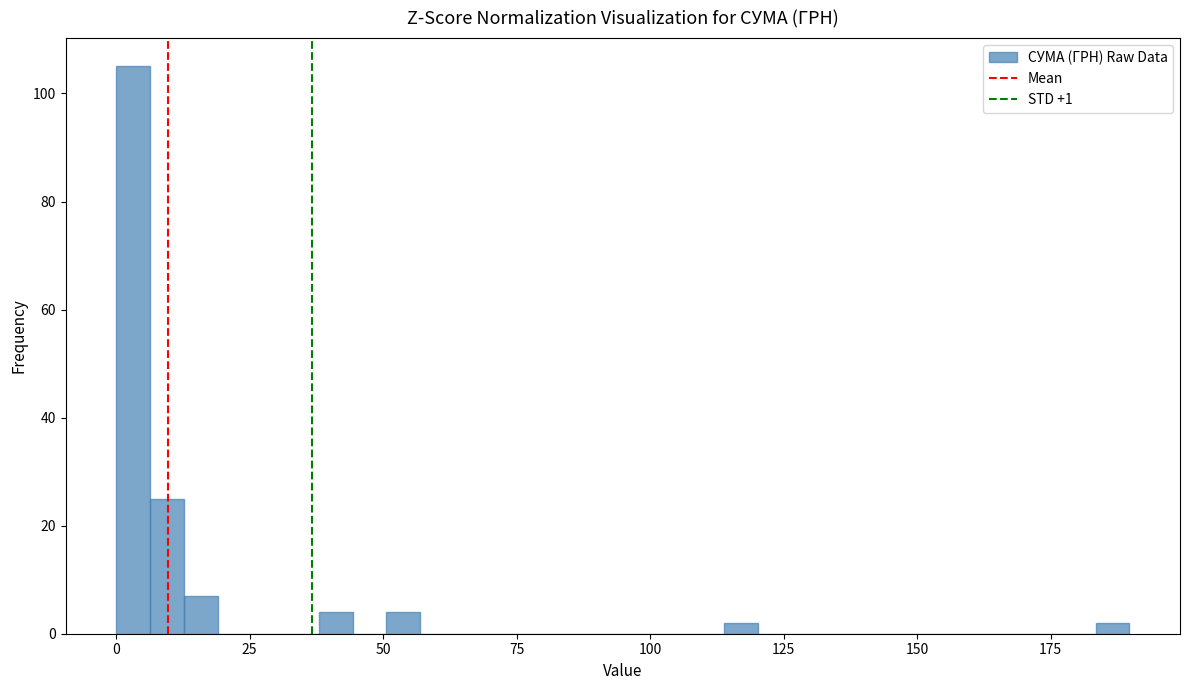

Around what value on the x-axis is the tallest bar? Give the approximate position of its centre, as read against the axis.

5